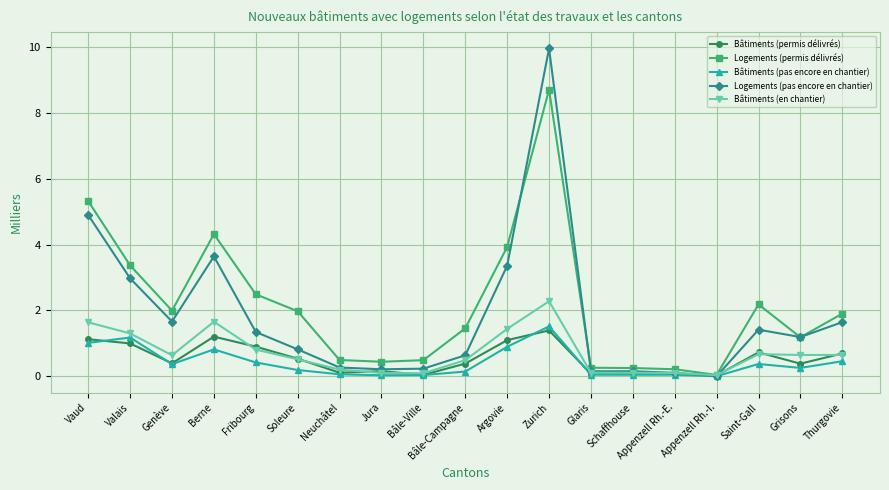

What is the sum of all Logements (permis délivrés) values?

41.0